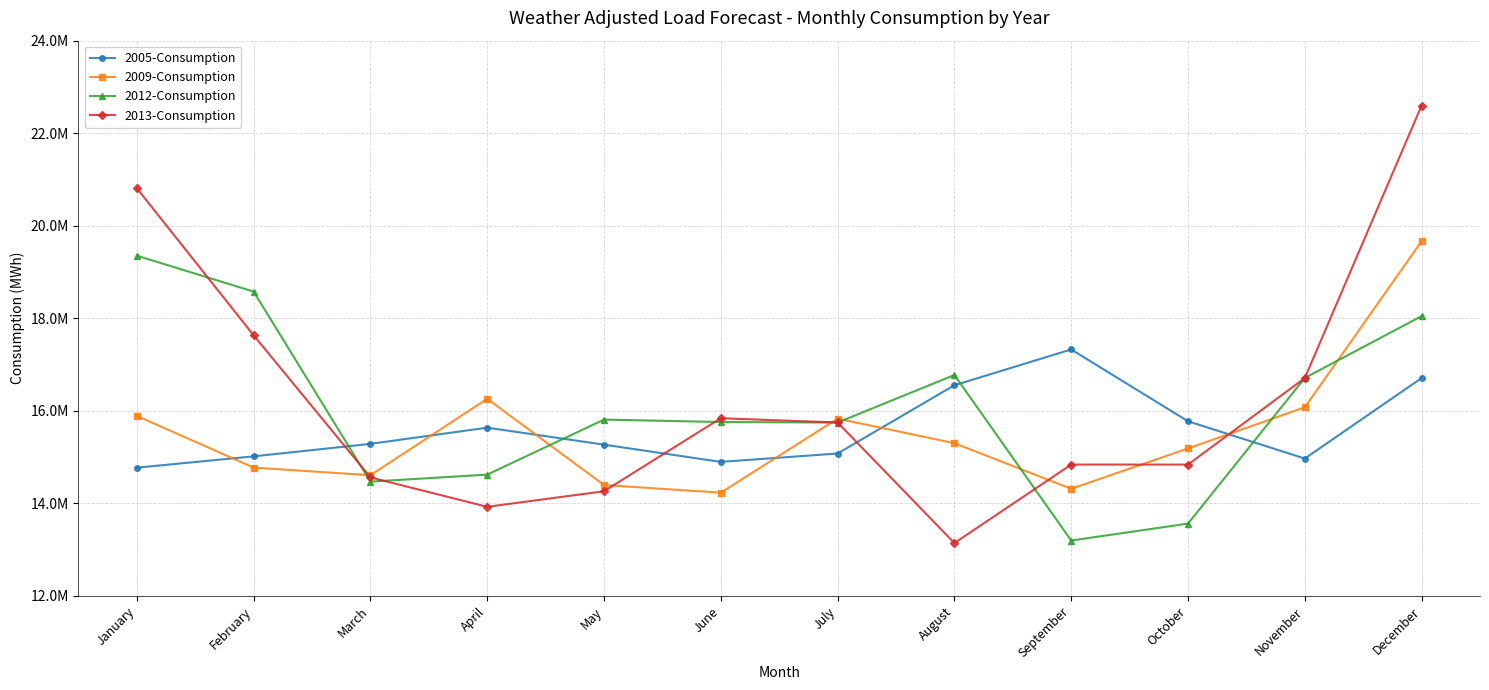

Which label corresponds to the smallest value in the chart?

August